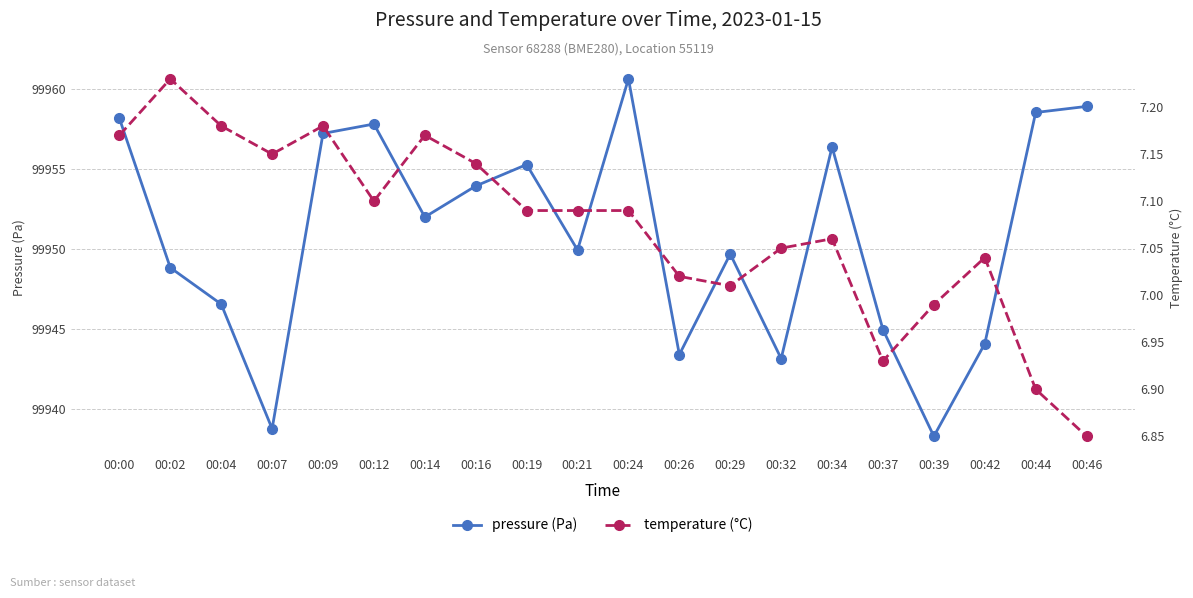

What is the value of the temperature point at the 14th from the left?

7.0